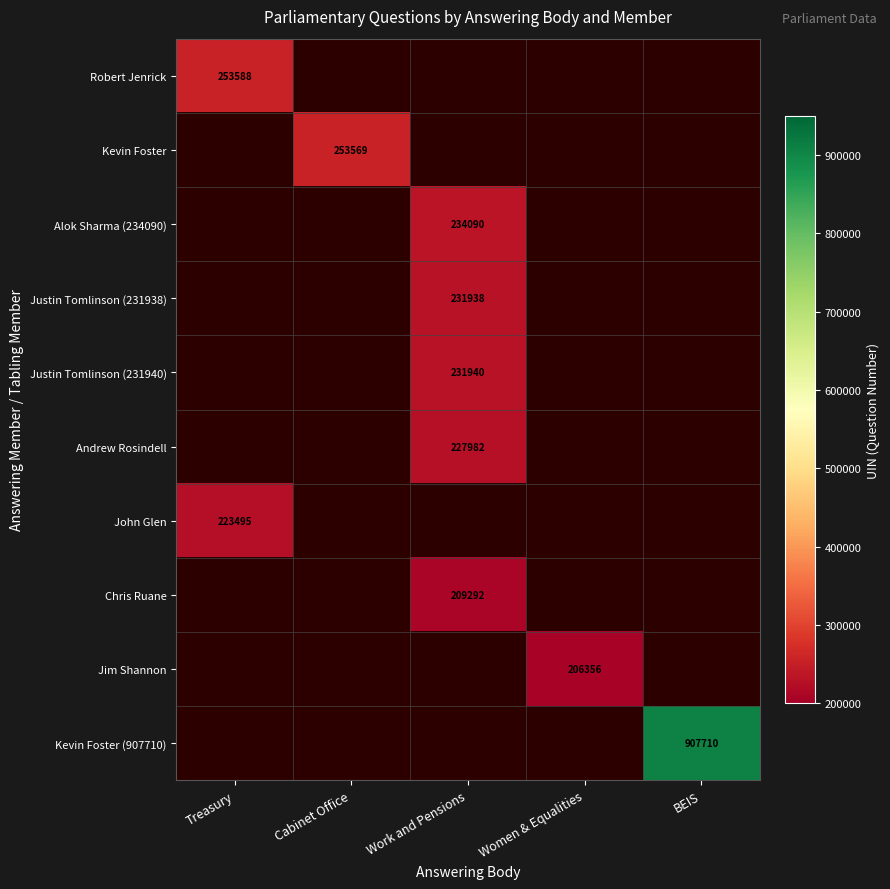

True or false: Andrew Rosindell has a value of 90837 at Work and Pensions.

False